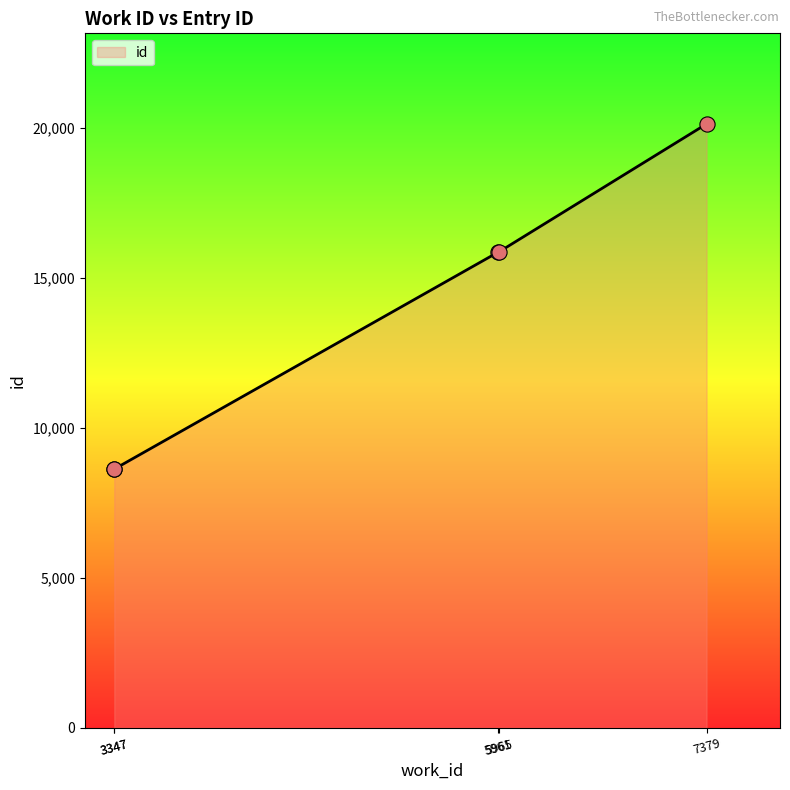

Approximately how many times larger is the value at 3347 compared to 7379?

0.4